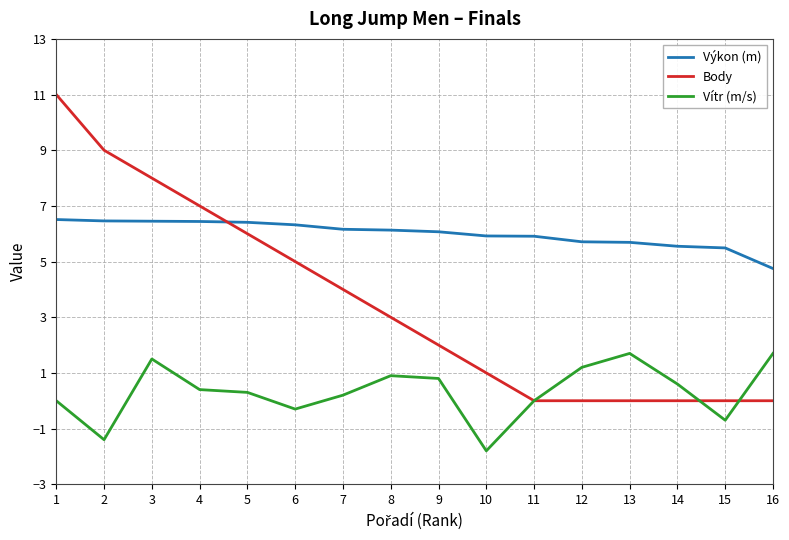

Is this an area chart (filled region under the line)?

No